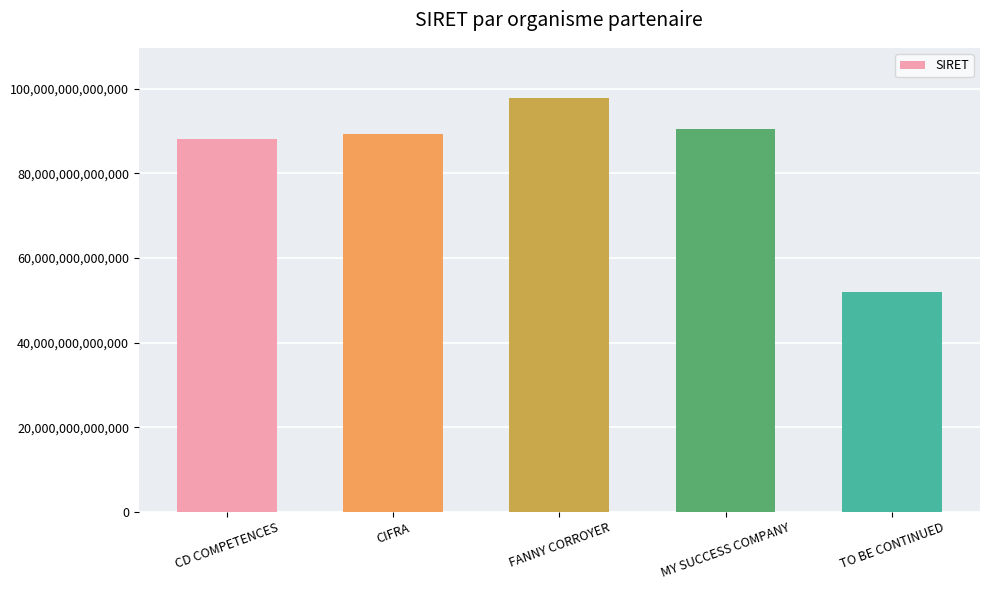

How many data points are less than 89355586200018?

2